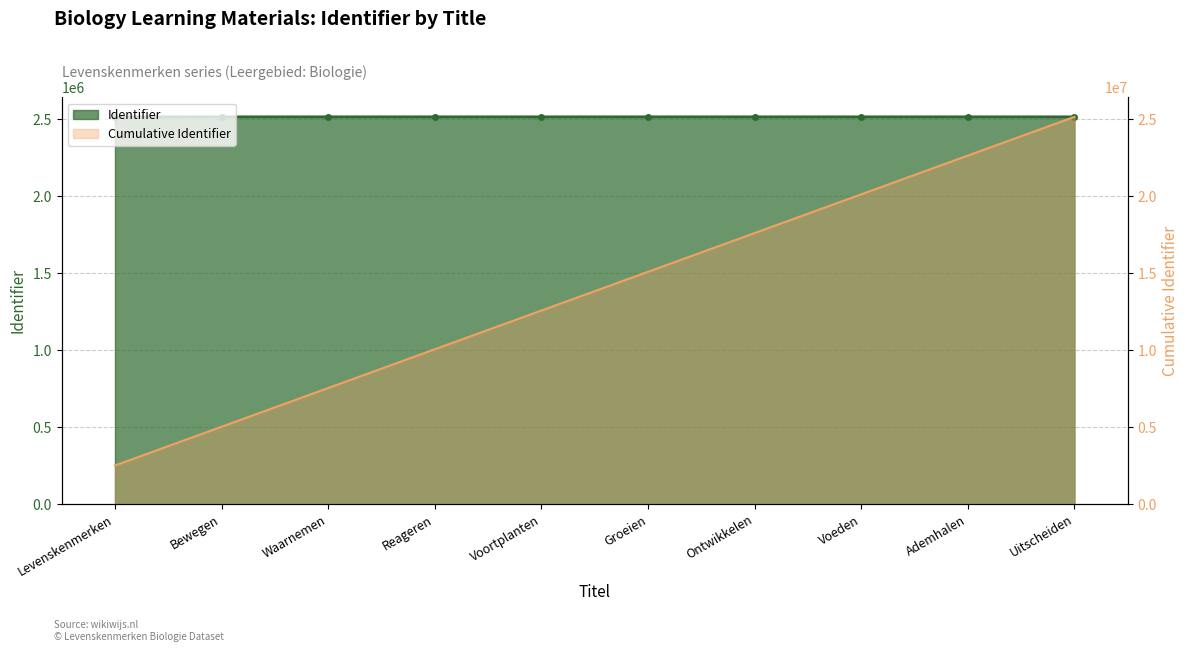

What is the sum of all values?

25166580